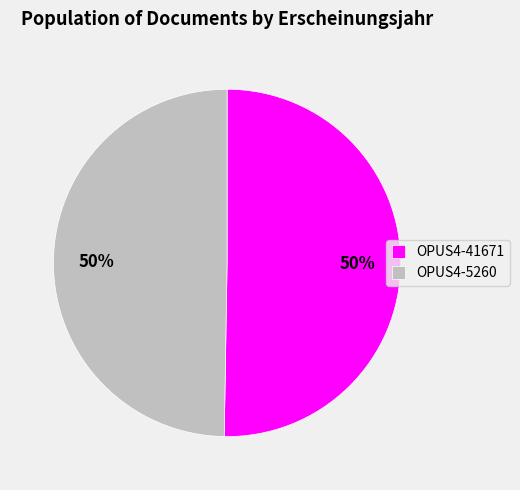

Is the sum of OPUS4-5260 and OPUS4-41671 greater than half?

Yes